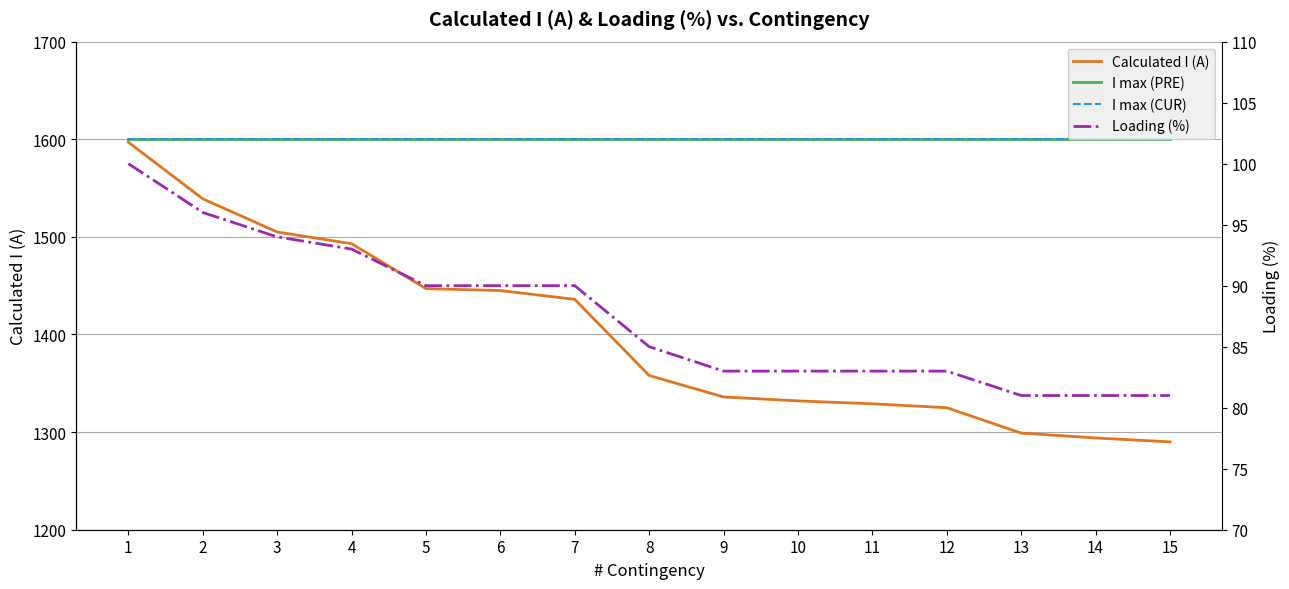

True or false: Calculated I (A) and Loading (%) cross at least once.

False